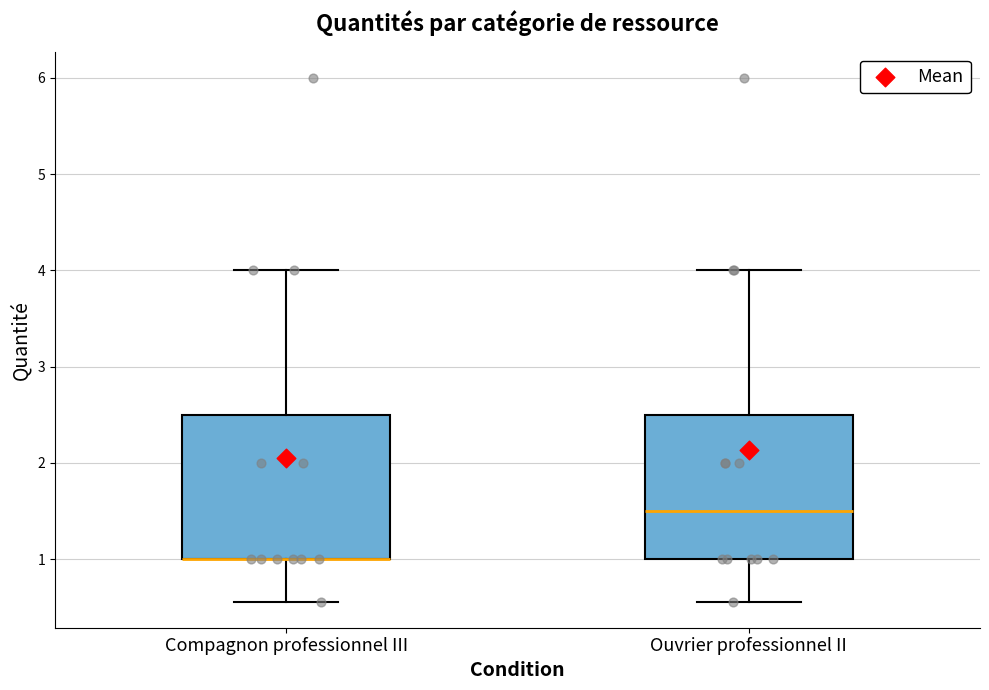

Where does the upper whisker of the box for Compagnon professionnel III end on the y-axis? The values are not printed on the chart, so give them approximately, as read against the axis.

4.0